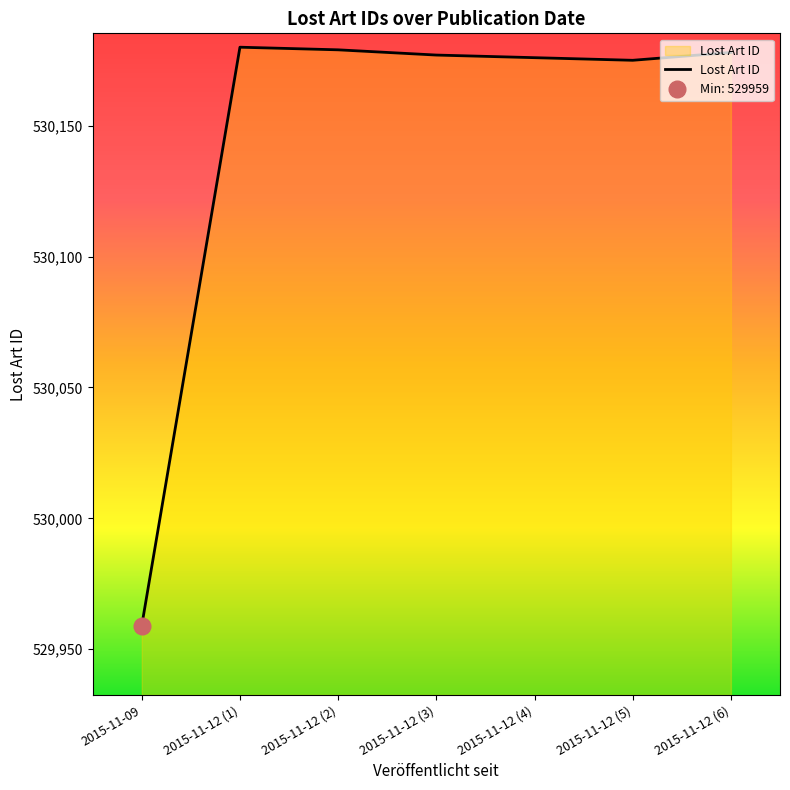

What is the minimum value shown in the chart?

529959